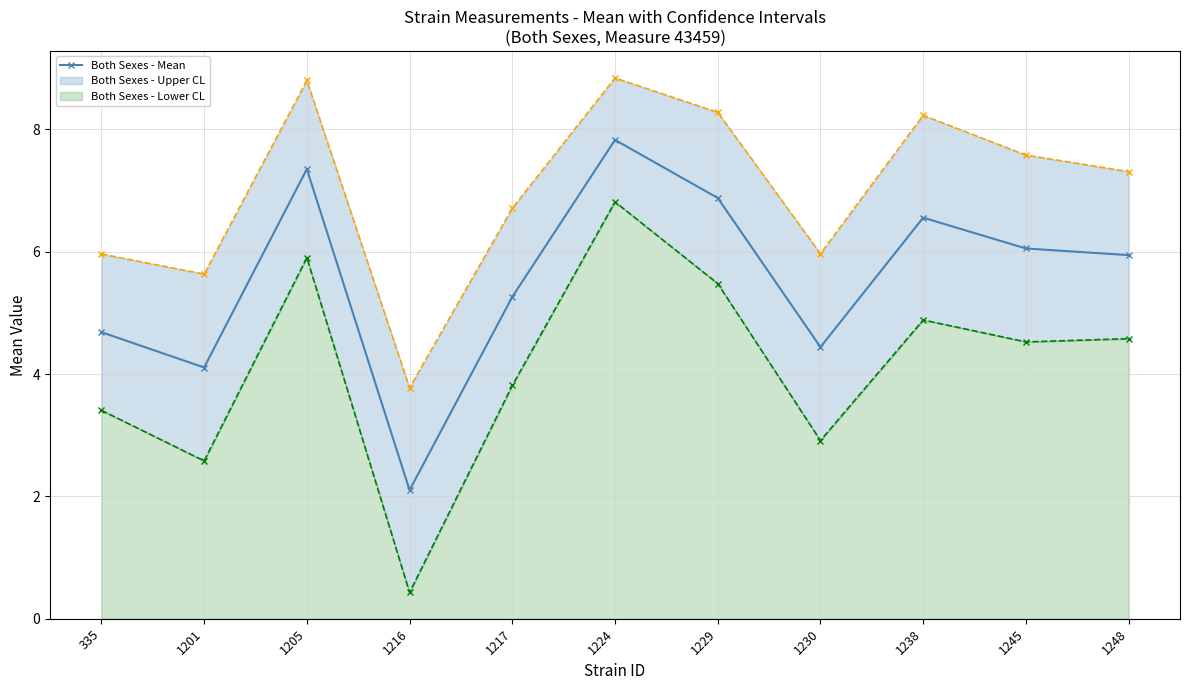

Between 1245 and 1238, which is larger?

1238